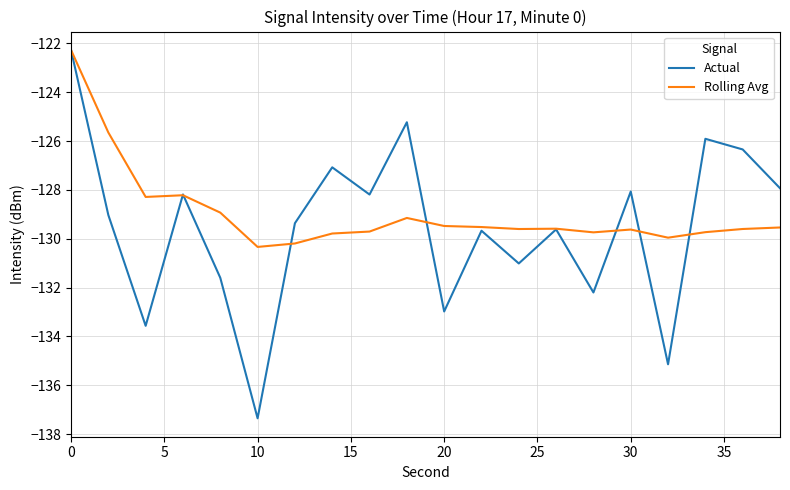

What is the highest value of the Actual series?

-122.3